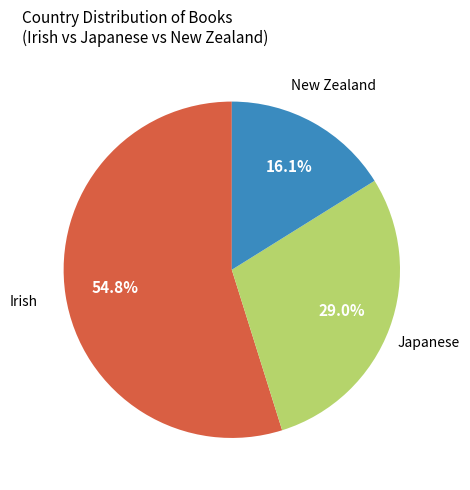

Between Japanese and New Zealand, which is larger?

Japanese